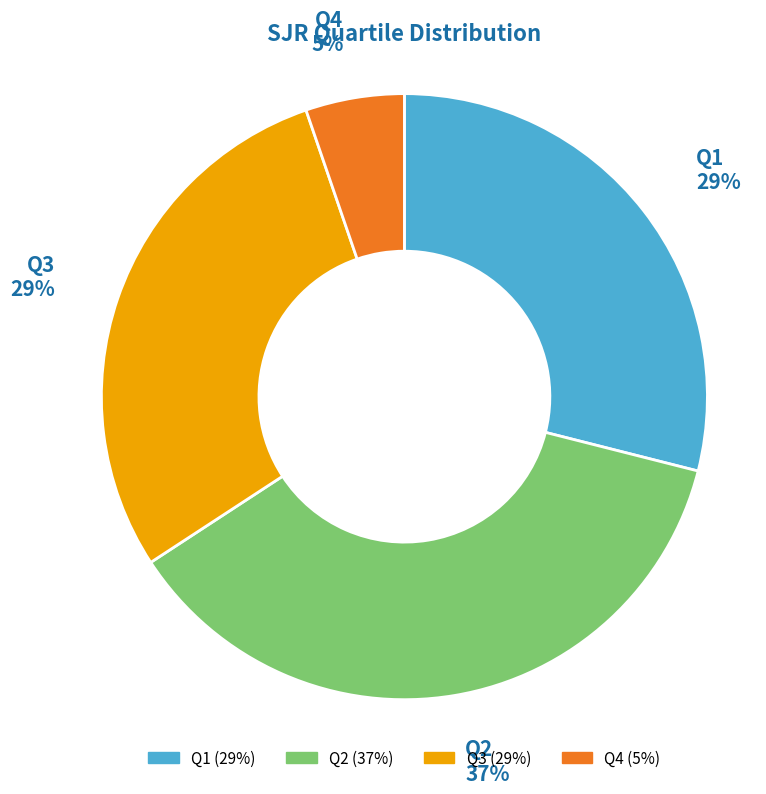

What percentage is the Q2 slice, to the nearest percent?

37%